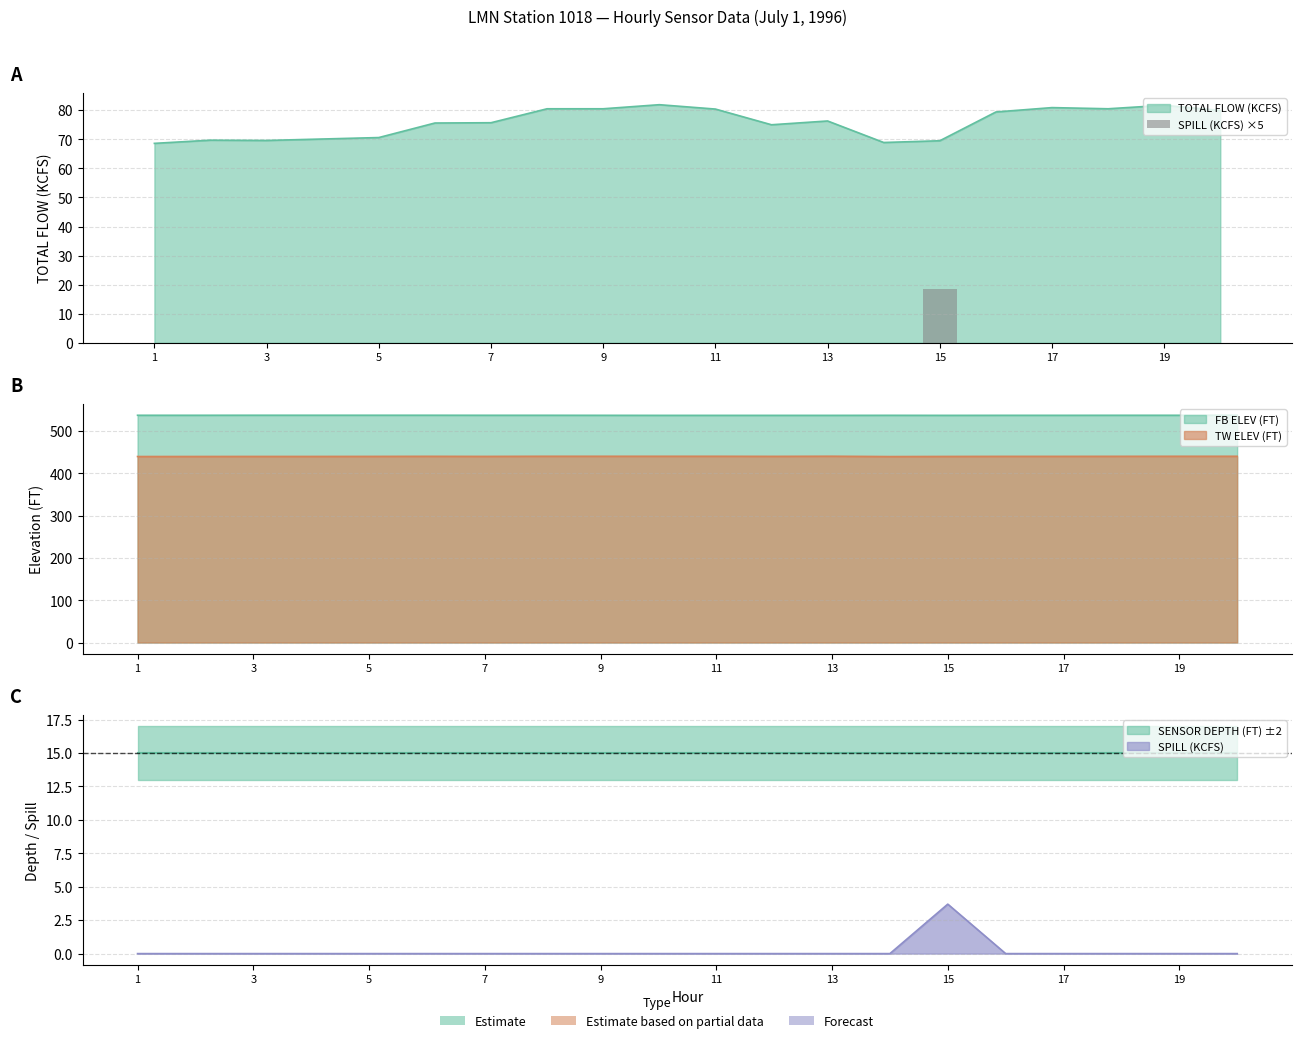

Between 19 and 18, which is larger?

19